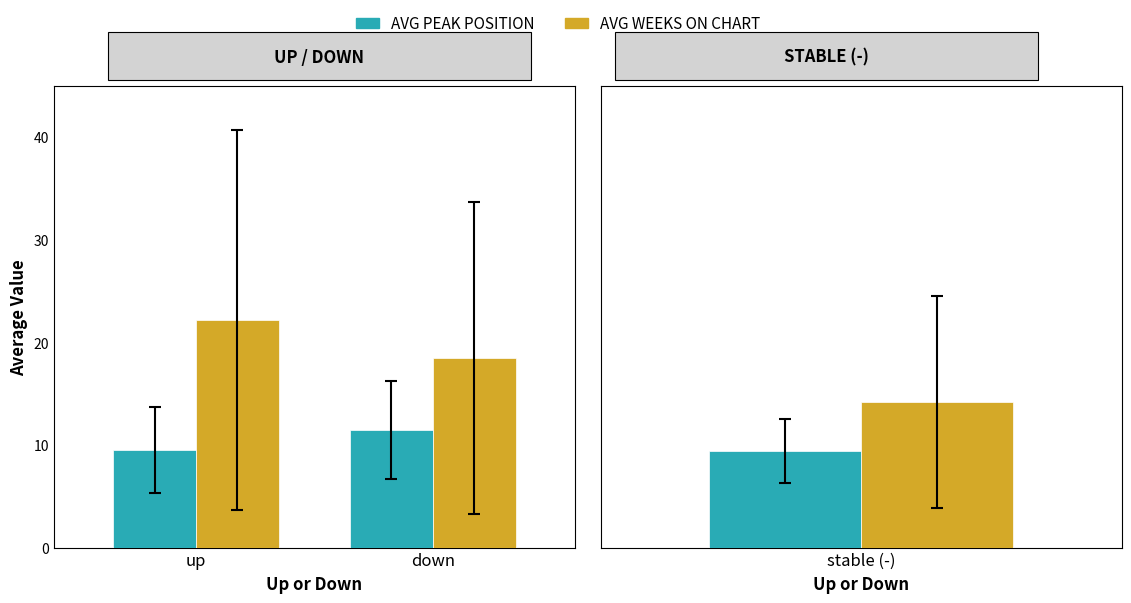

The WEEKS ON CHART series shows 18.5 at down. True or false?

True